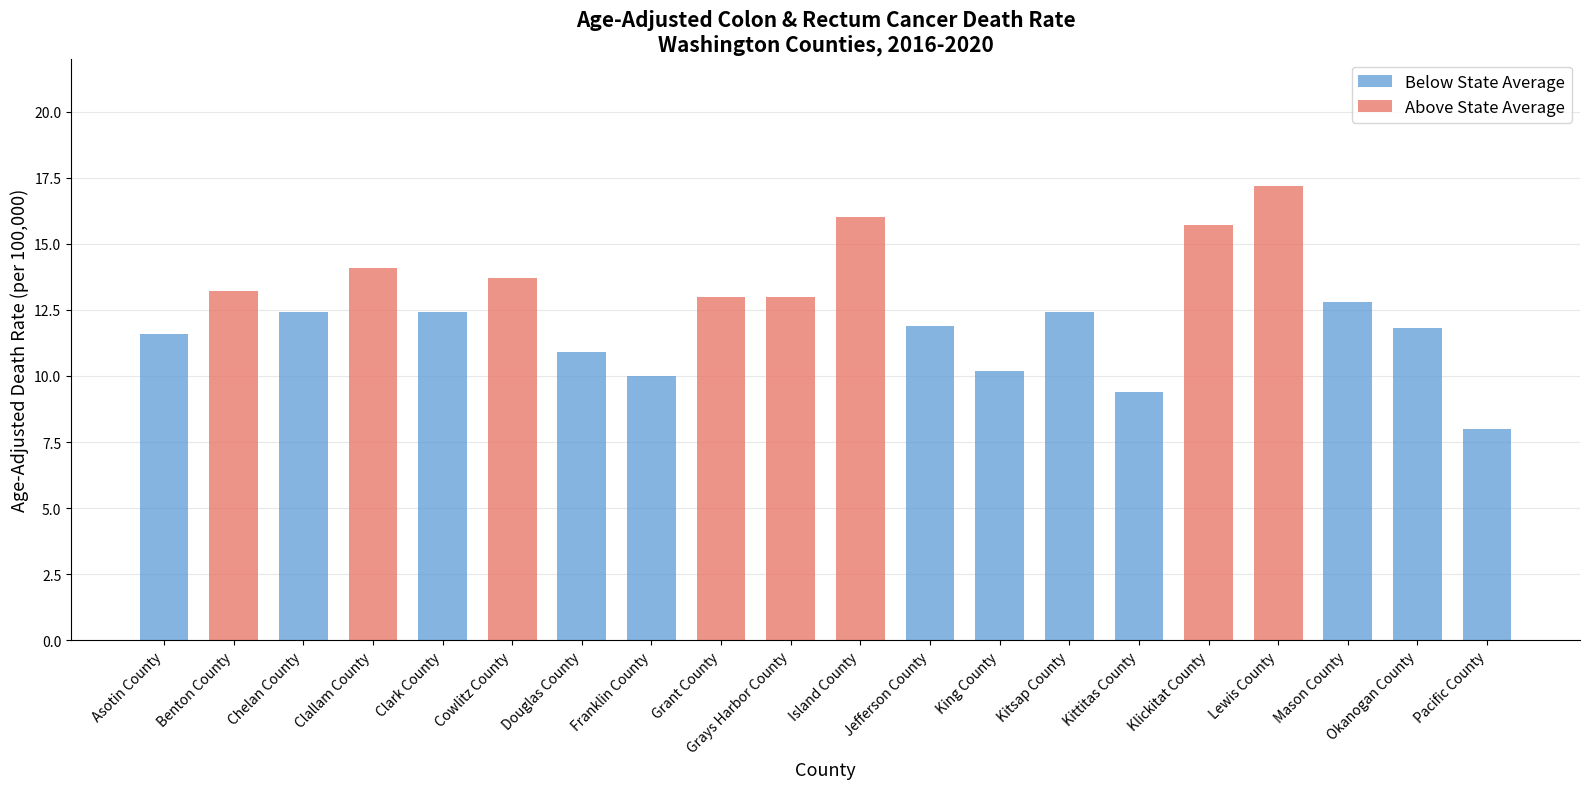

Count the number of categories in the chart.

20